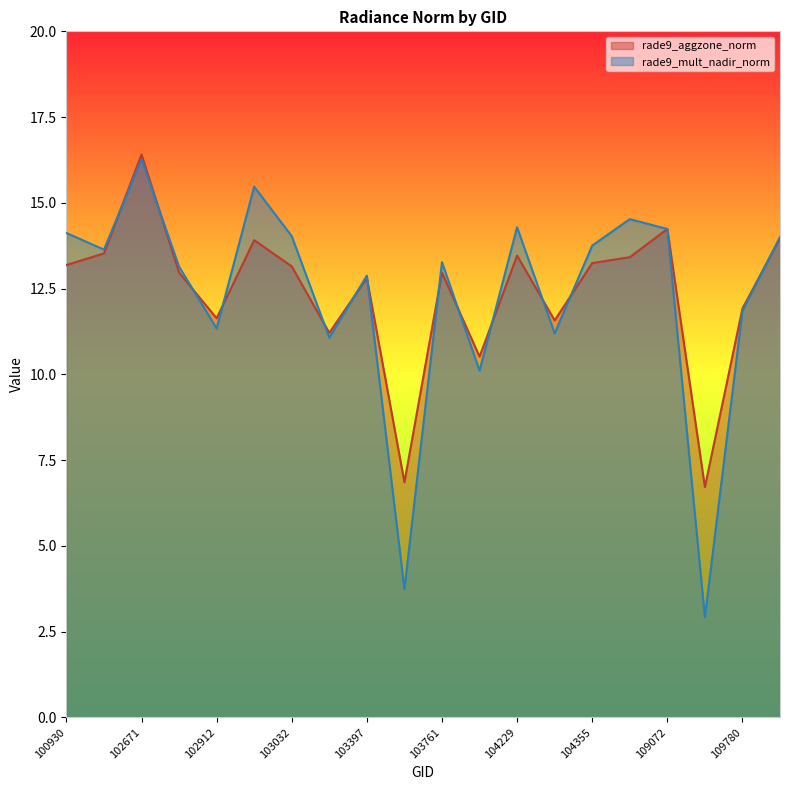

Which series ends up on top after the final intersection of rade9_aggzone_norm and rade9_mult_nadir_norm?

rade9_mult_nadir_norm